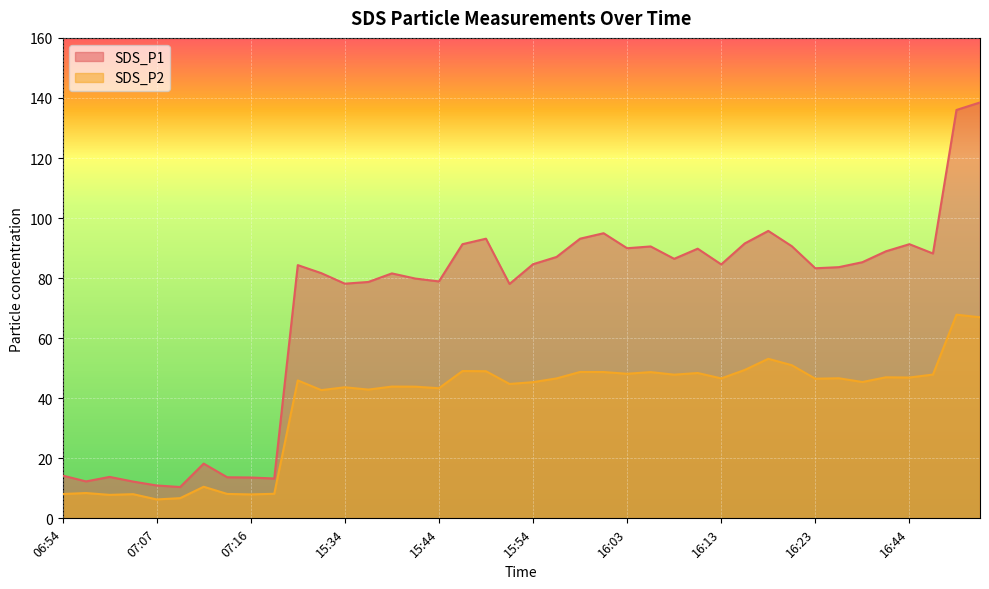

Reading right to left, list all the values displayed in this chart.

SDS_P1: 138.5	136.0	88.2	91.3	88.9	85.3	83.7	83.3	90.6	95.7	91.5	84.6	89.8	86.4	90.5	90.0	95.0	93.1	87.0	84.6	78.0	93.1	91.3	78.9	79.8	81.6	78.7	78.2	81.7	84.3	13.3	13.6	13.7	18.2	10.4	10.9	12.2	13.8	12.3	14.2
SDS_P2: 67.0	67.8	47.9	46.9	47.0	45.4	46.6	46.5	51.0	53.1	49.4	46.6	48.4	47.9	48.7	48.1	48.7	48.8	46.6	45.4	44.8	49.0	49.0	43.3	43.9	43.9	42.9	43.6	42.7	45.9	8.2	8.0	8.1	10.5	6.7	6.3	8.1	7.8	8.4	8.1